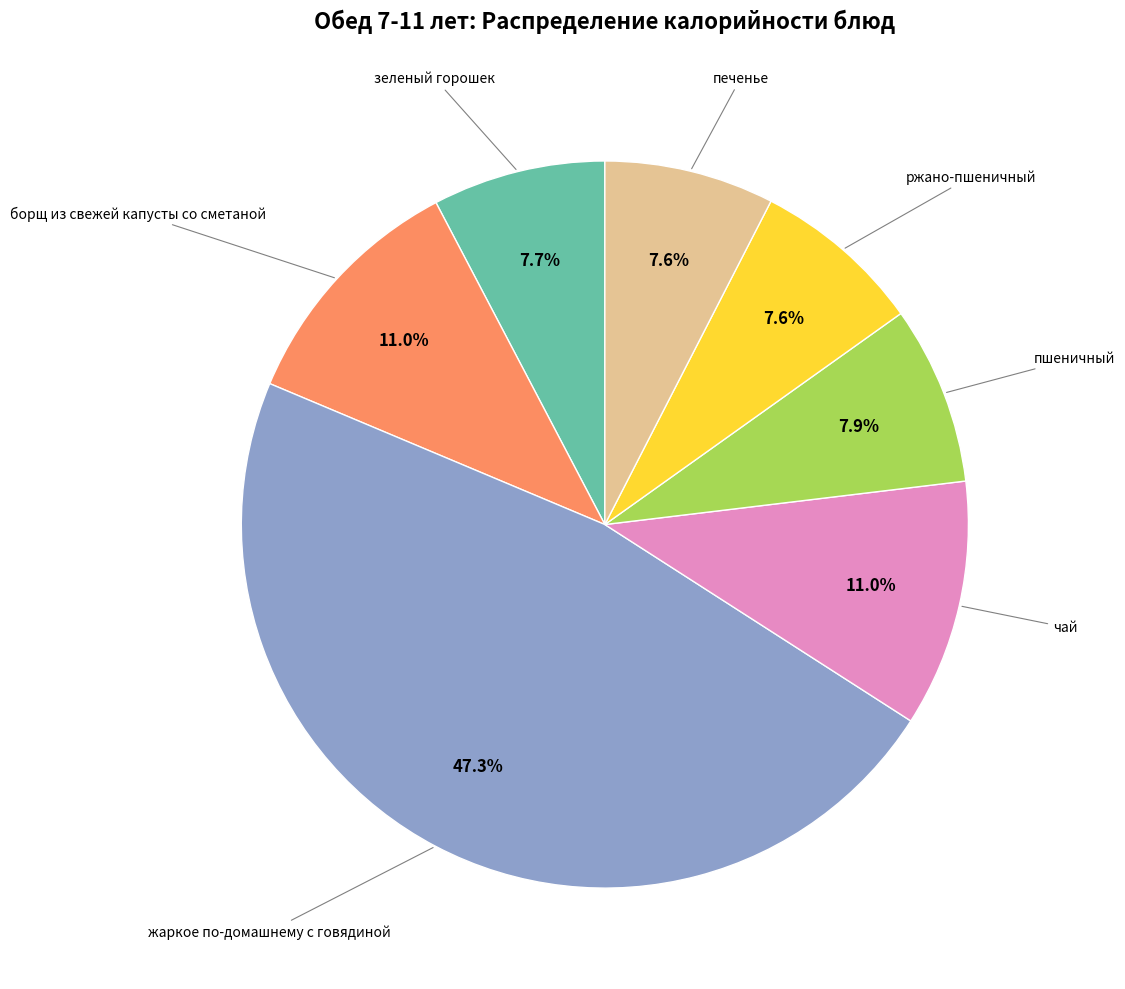

Is there any slice that represents more than half of the pie?

No